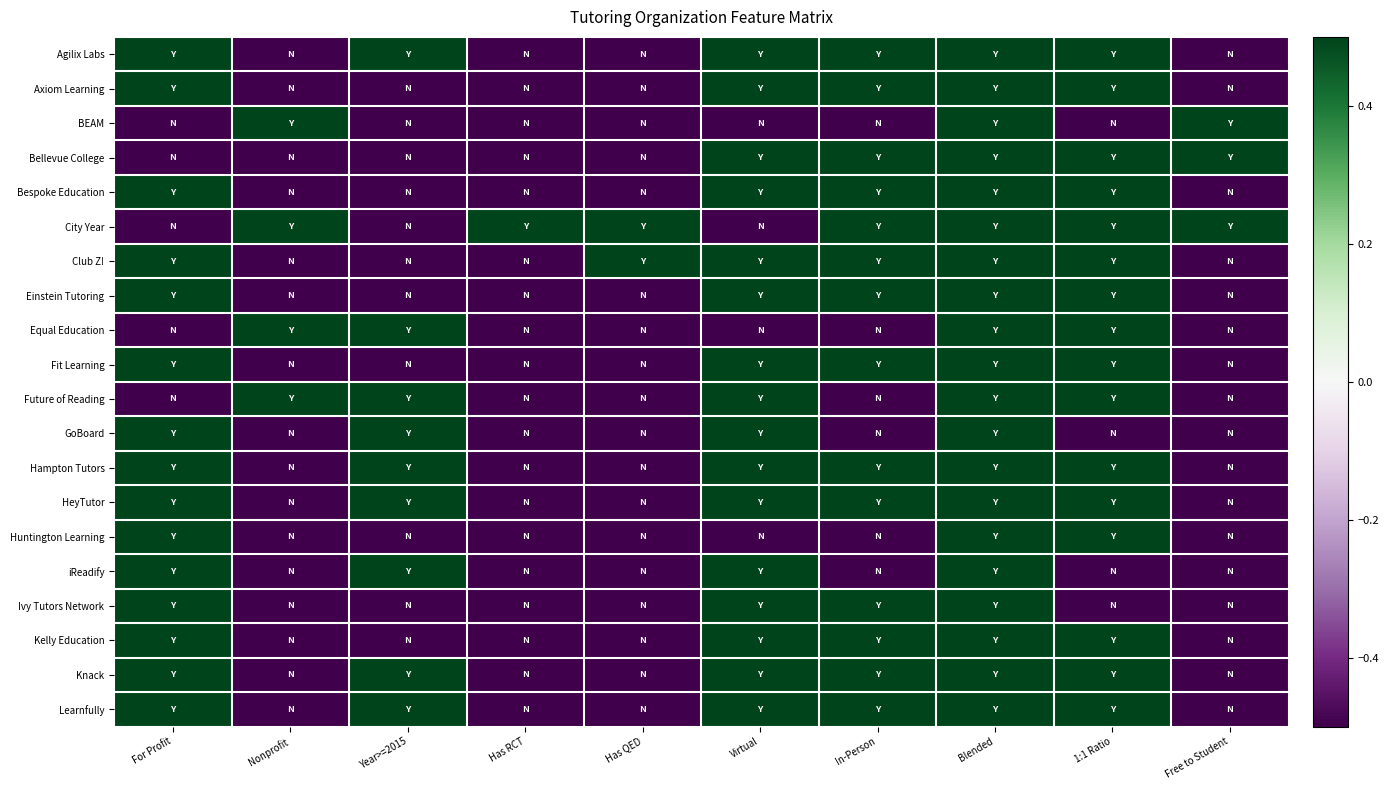

Which has a higher value, For Profit or Virtual?

For Profit